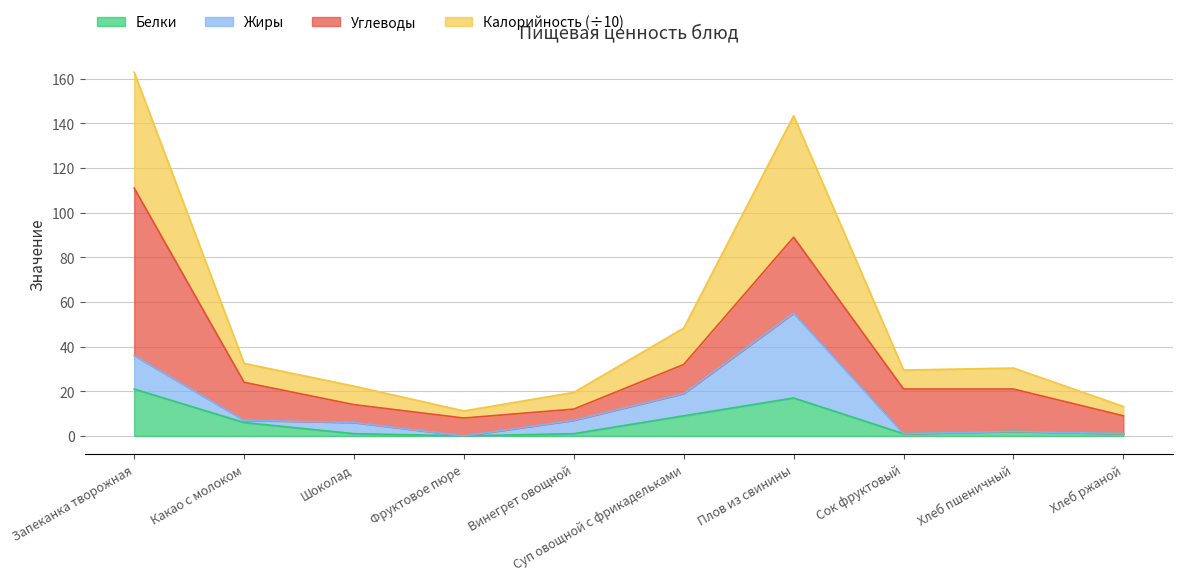

The Белки series shows 0.0 at Фруктовое пюре. True or false?

True